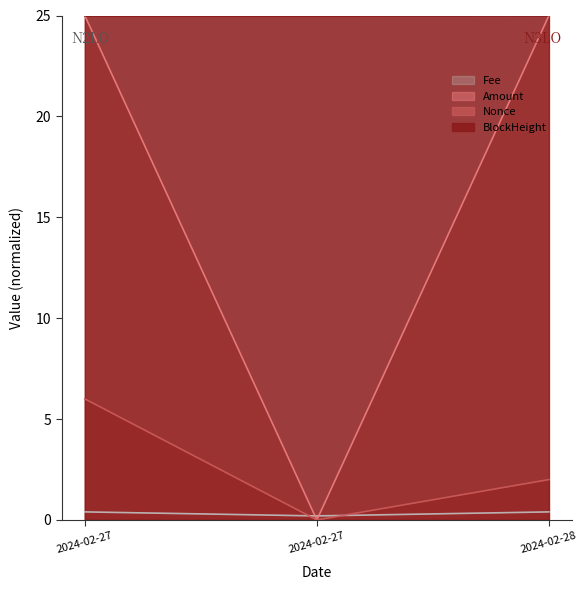

Does the chart display data point markers on the line(s)?

No